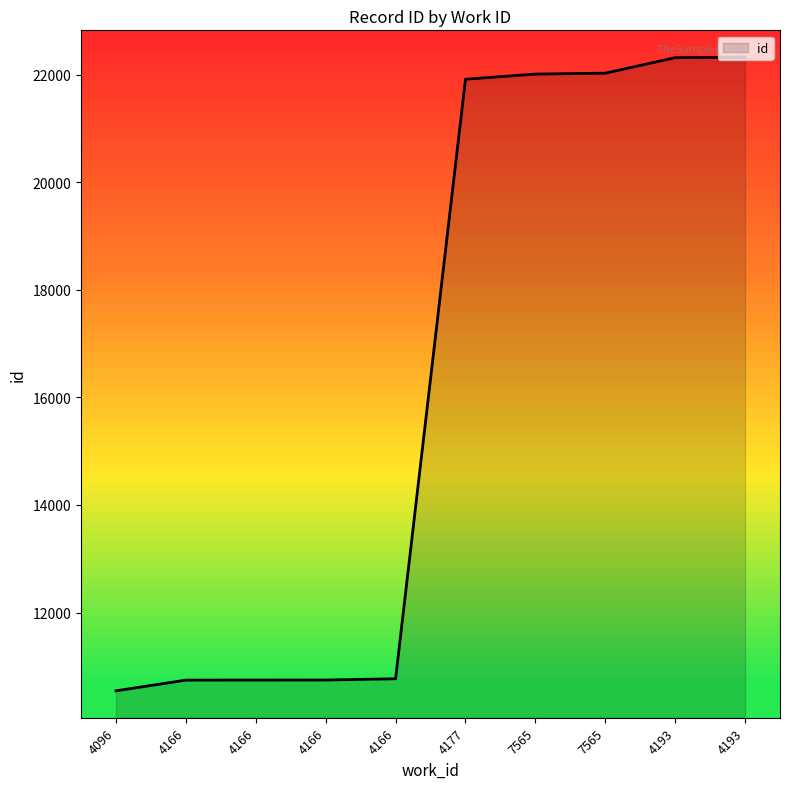

How many lines are shown in the chart?

1